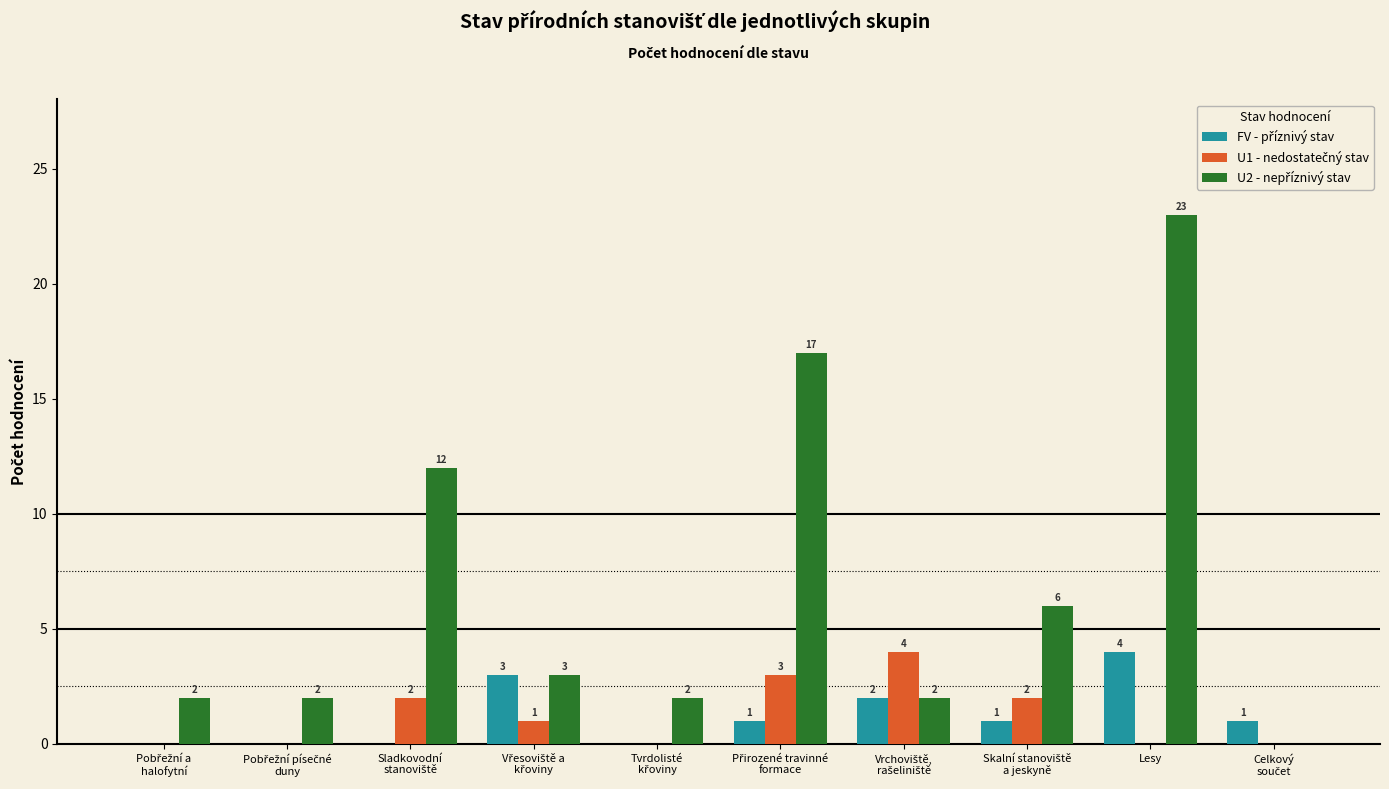

At which category is the sum across all series the highest?

Lesy